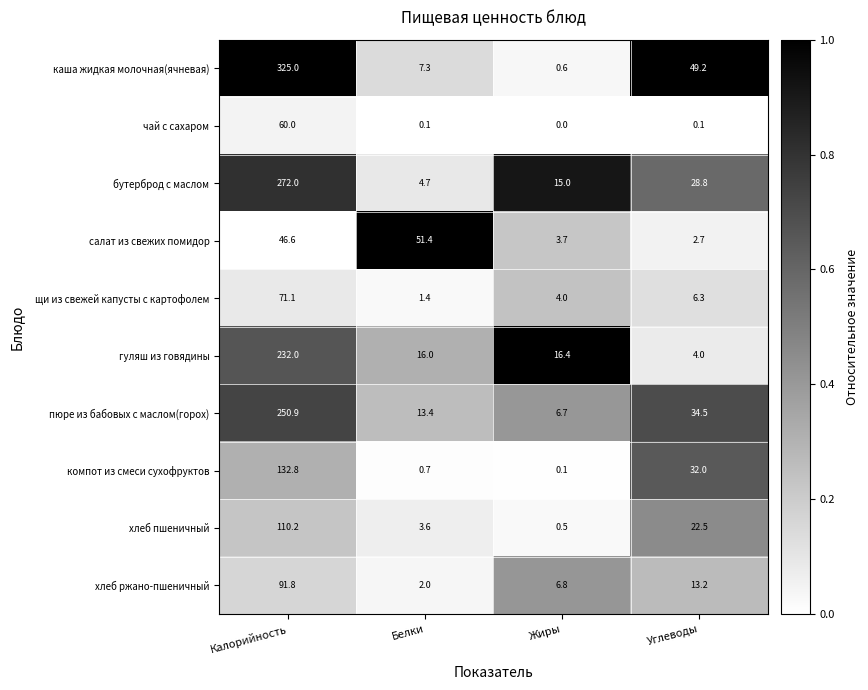

What is the maximum value shown in the chart?

325.0